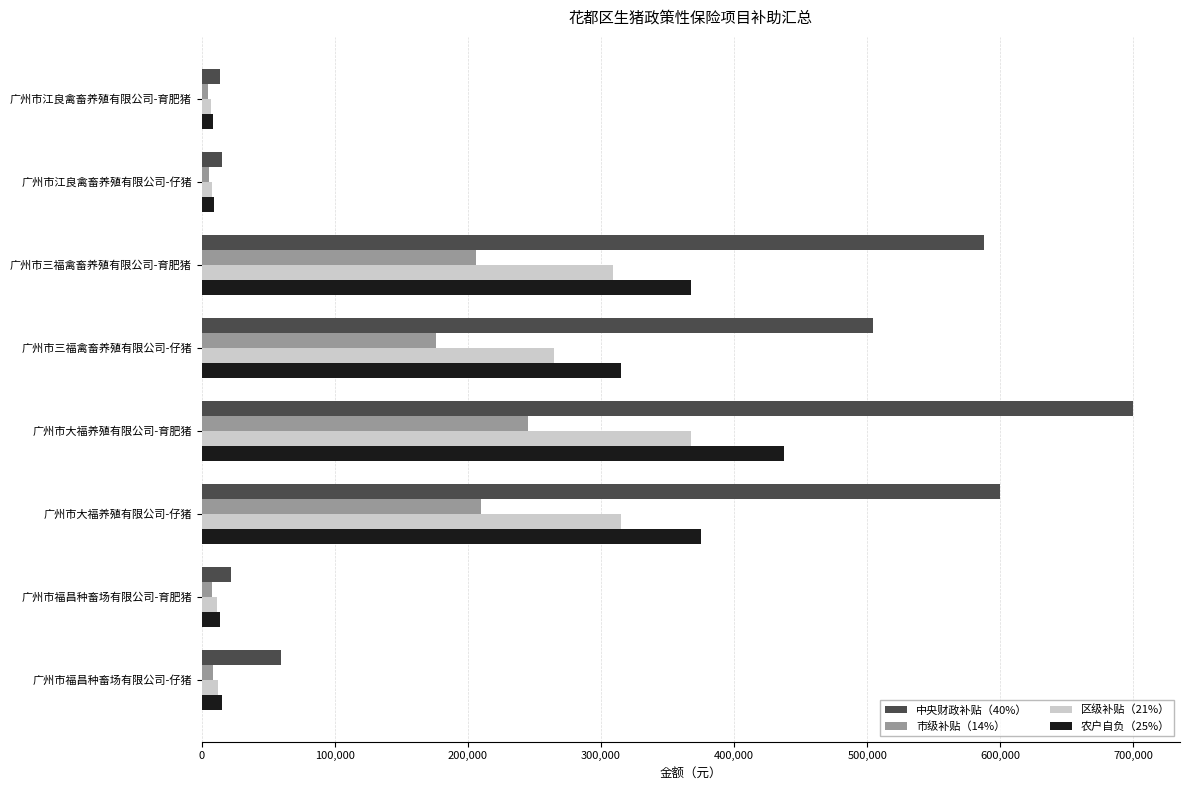

Which category has the highest value across all series?

广州市大福养殖有限公司-育肥猪